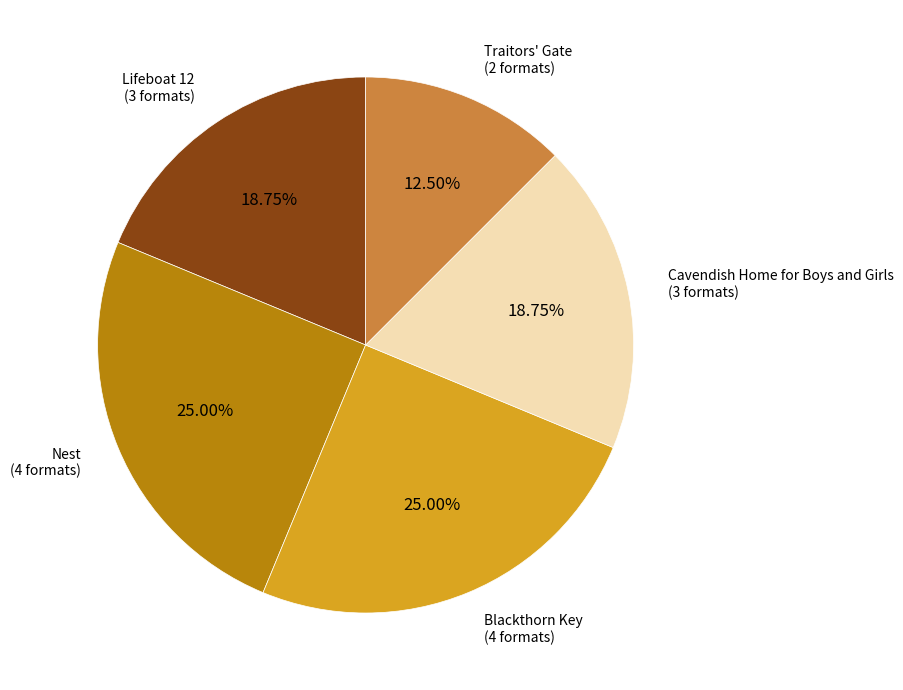

True or false: Nest accounts for 25% of the total.

True